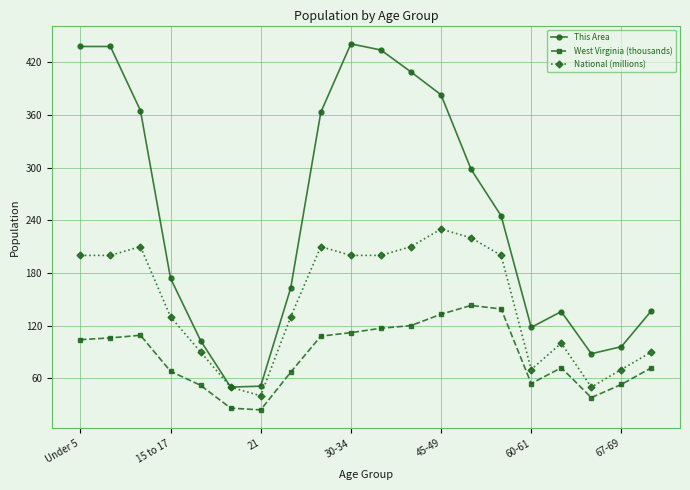

List the series in order of their overall mean, lowest first.

West Virginia (thousands), National (millions), This Area